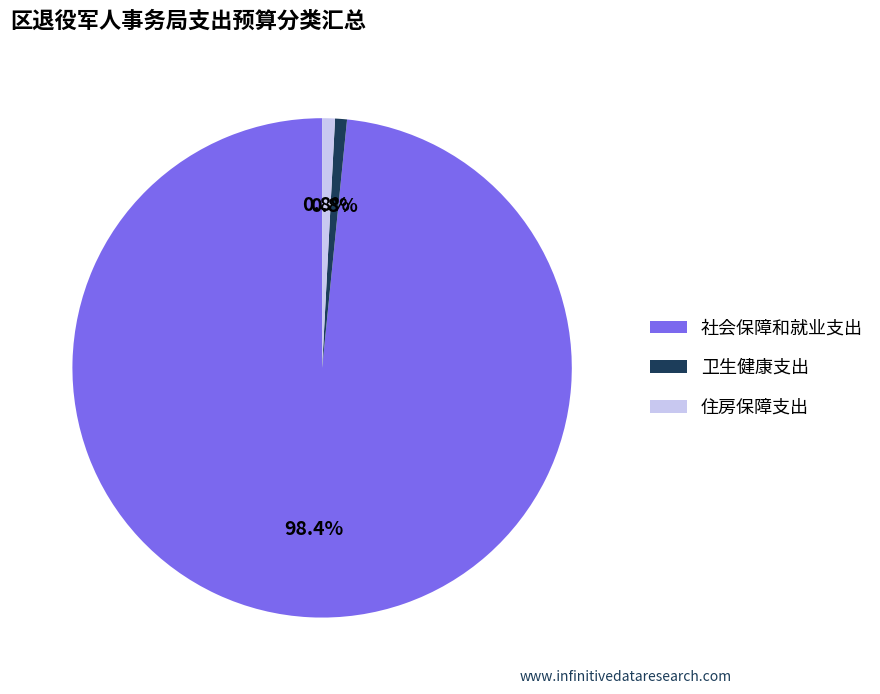

What percentage is NOT represented by 社会保障和就业支出?

1.6%